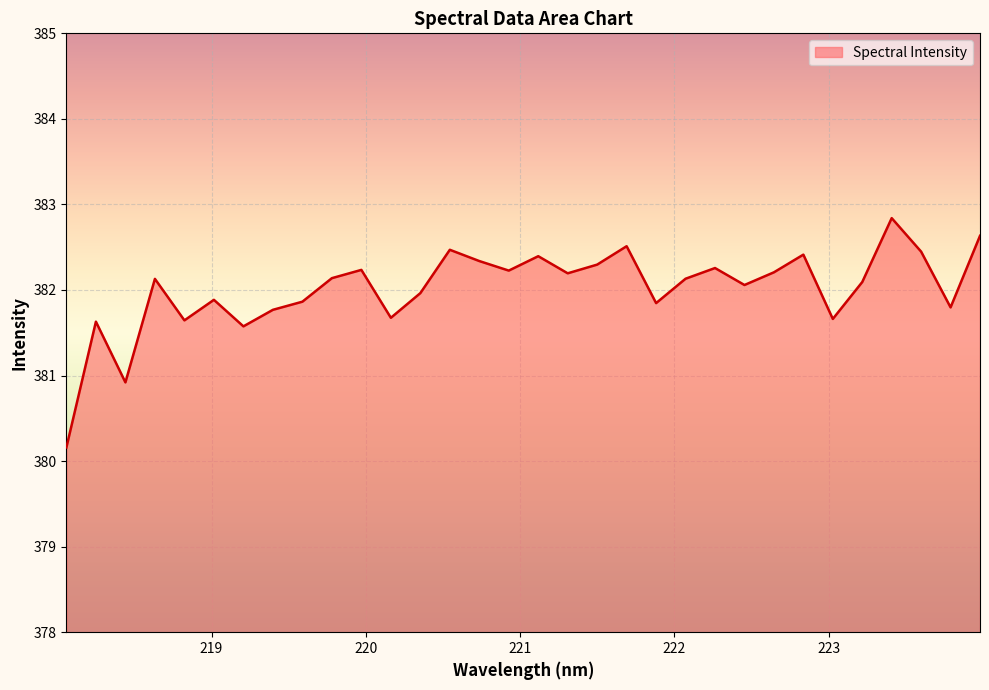

What is the difference between the second highest and minimum values?

2.5